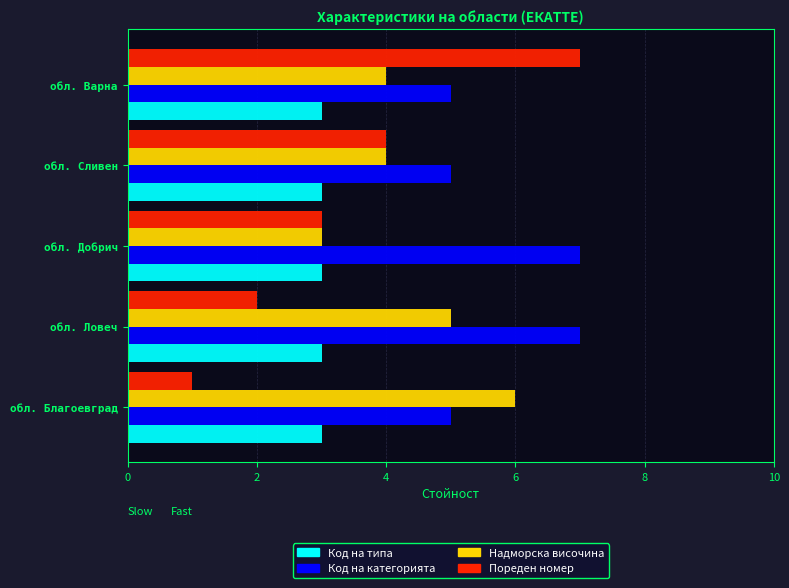

How many distinct data groups are displayed?

4